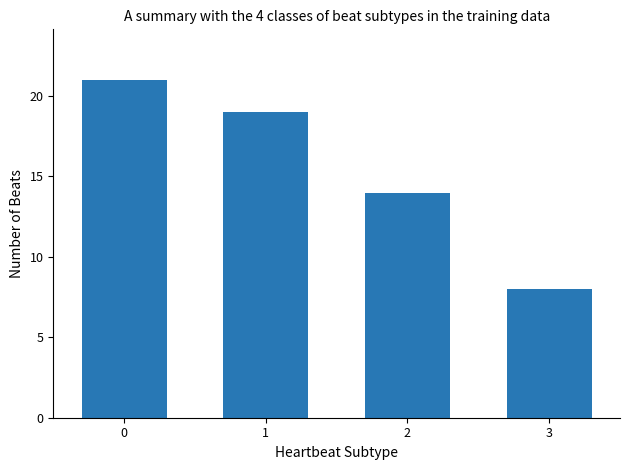

What is the difference between the values at 1 and 3?

11